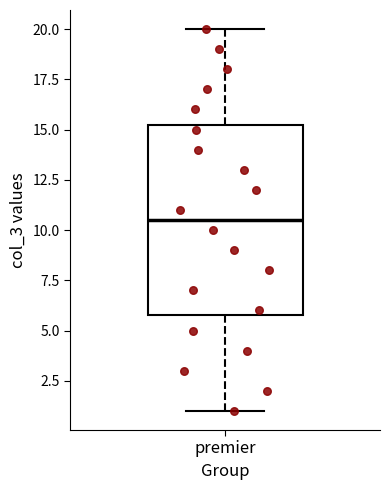

Read this box plot against the y-axis: the position of the median line, the range covered by the box, and the ends of both whiskers. The values are not printed on the chart, so give them approximately, as read against the axis.

median 10.5, box 6.0 to 15.5, whiskers 1.0 to 20.0